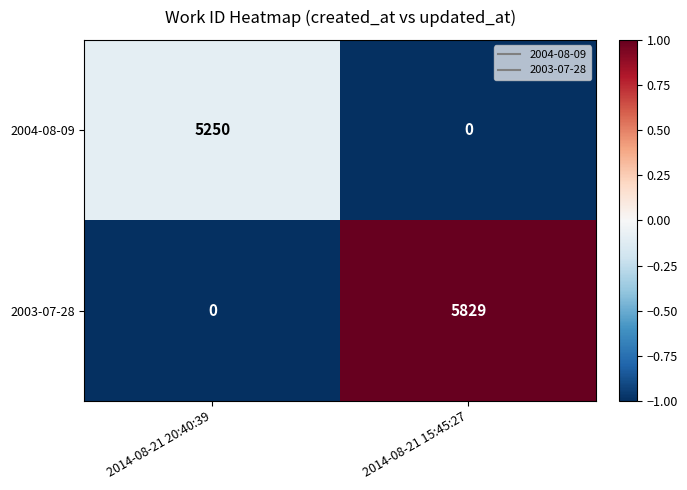

Rank the series by their average value, from lowest to highest.

2004-08-09, 2003-07-28